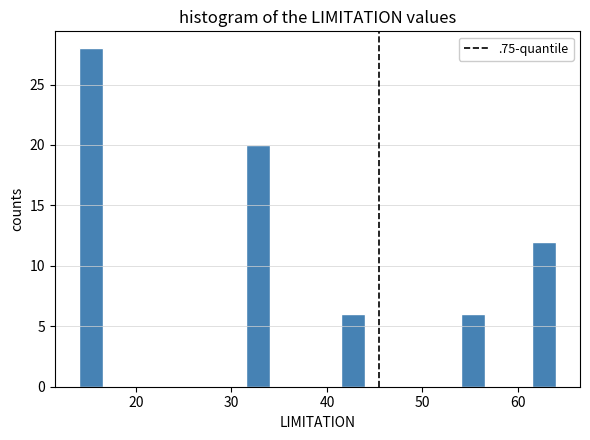

Read against the x-axis, roughly where is the centre of the tallest bar?

15